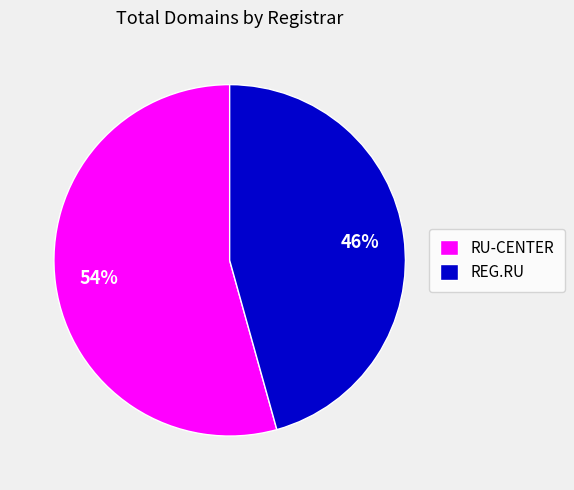

How many segments does this pie chart have?

2